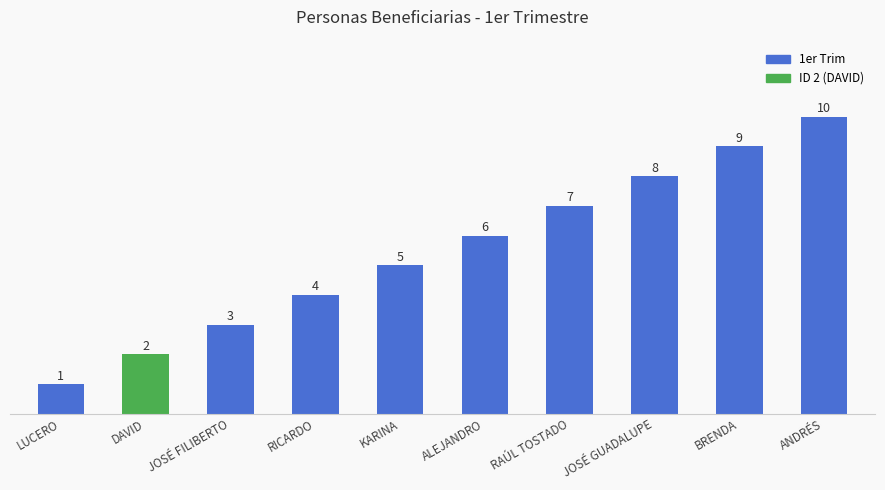

What is the label of the 6th bar from the right?

KARINA